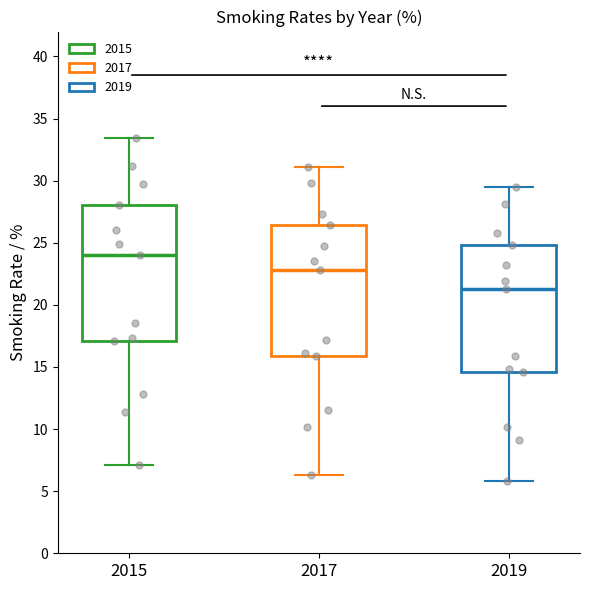

Reading left to right, read every box against the y-axis: the position of its median line, the range the box covers, and the ends of its whiskers. The values are not printed on the chart, so give them approximately, as read against the axis.

2015: median 24.0, box 17.0 to 28.0, whiskers 7.0 to 33.5
2017: median 23.0, box 16.0 to 26.5, whiskers 6.5 to 31.0
2019: median 21.5, box 14.5 to 25.0, whiskers 6.0 to 29.5